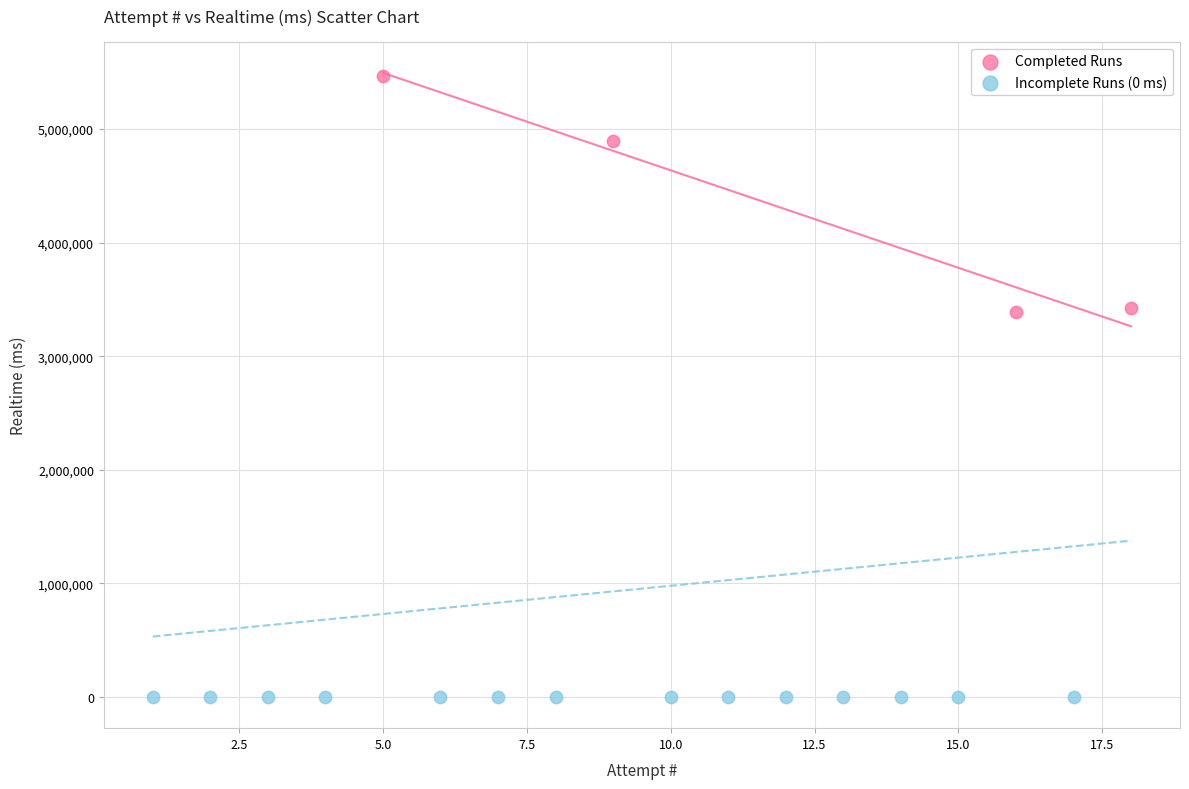

Which series contains the highest Y value?

Completed Runs